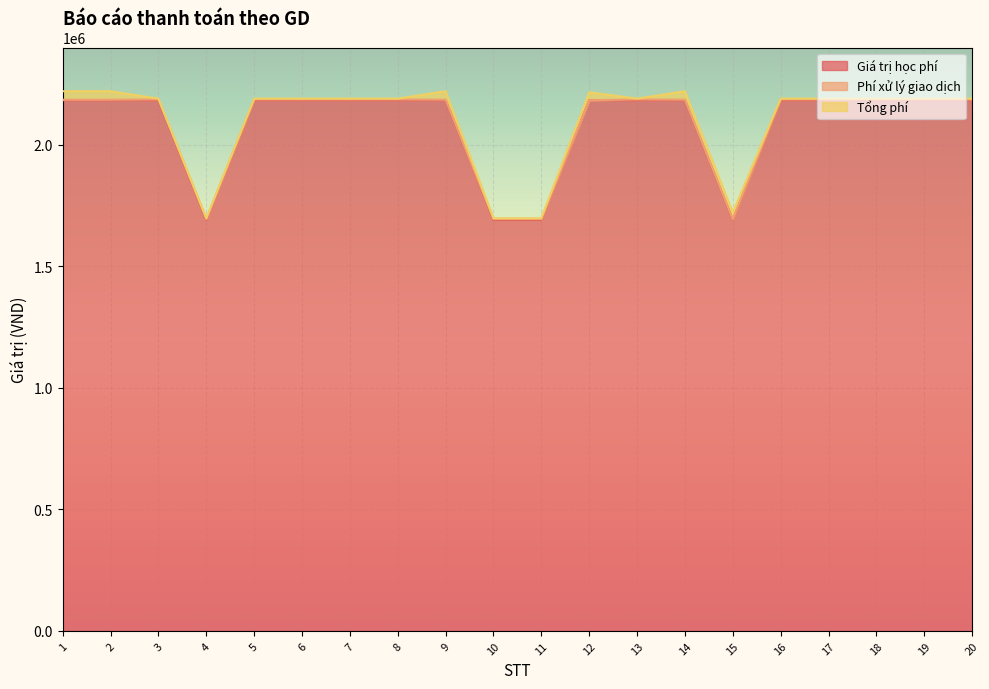

How many interior local peaks does the Tổng phí series have?

3